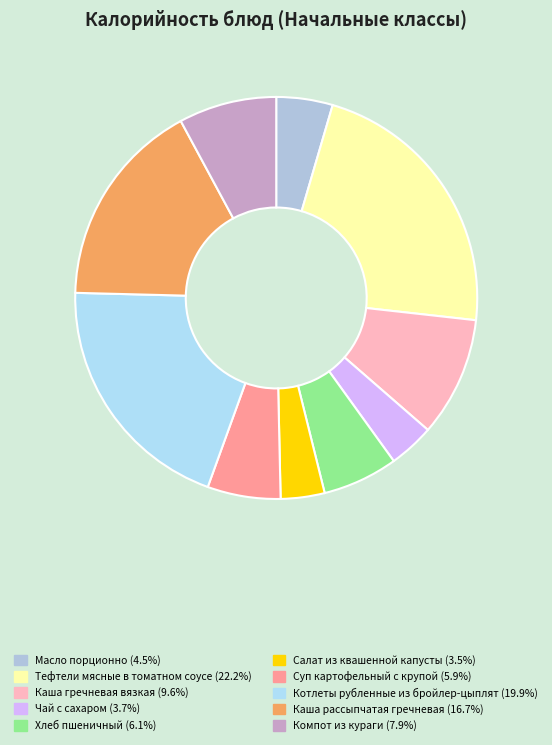

How much of the chart is everything except Суп картофельный с крупой?

94.1%